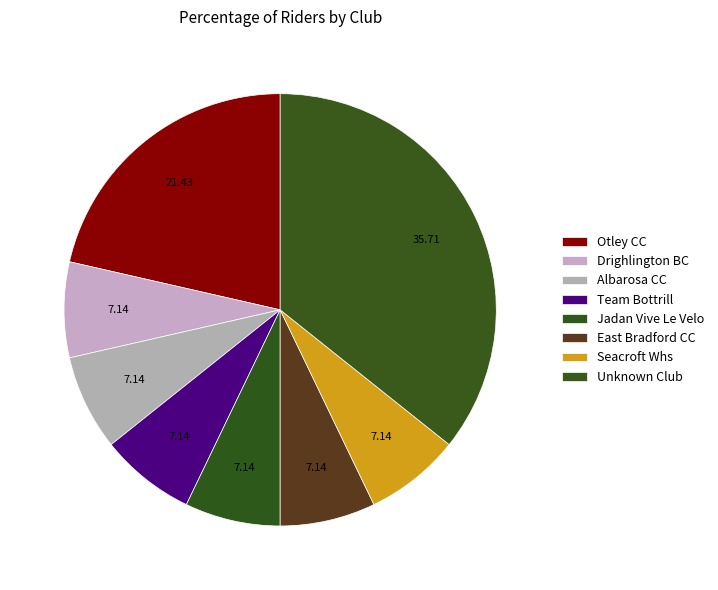

Which category has the biggest portion of the pie?

Unknown Club